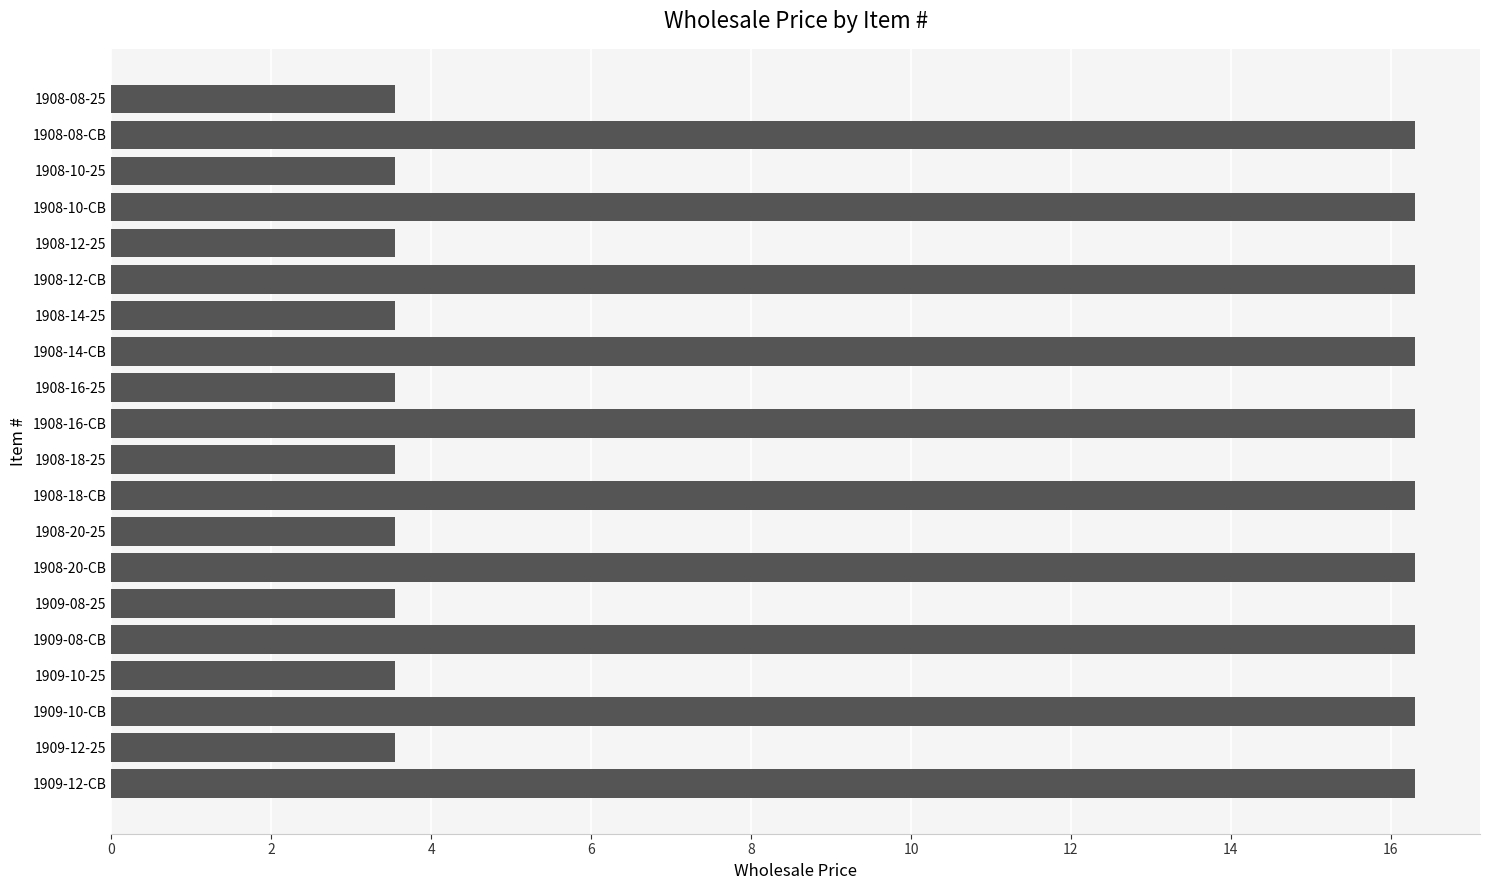

The chart shows a value of 5.2 at 1909-08-CB. True or false?

False